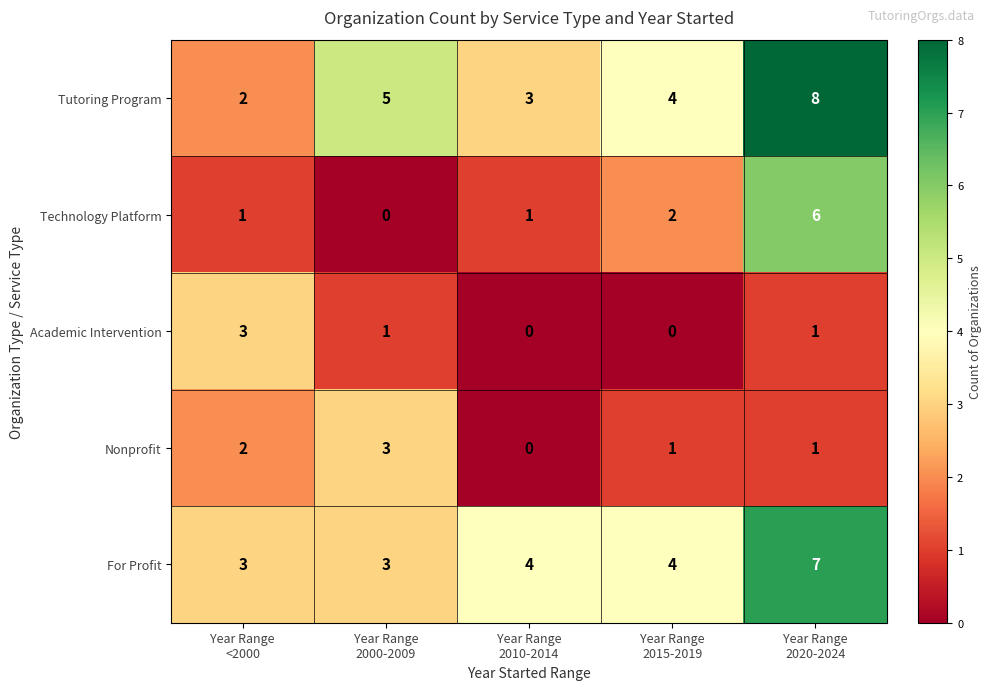

What is the highest value of the Tutoring Program series?

8